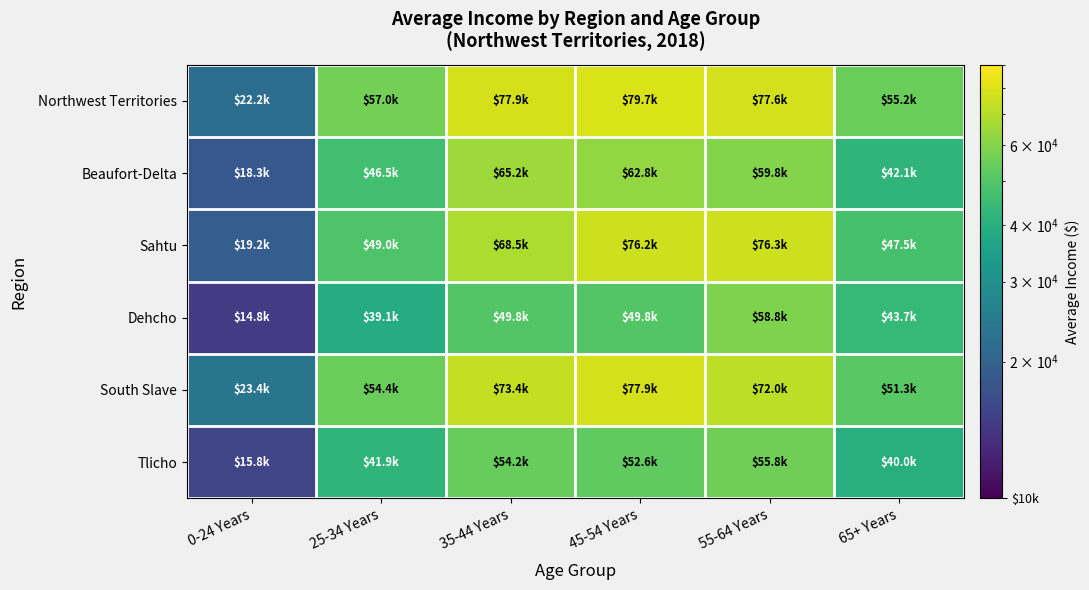

What is the total value across all series at 45-54 Years?

398988.4